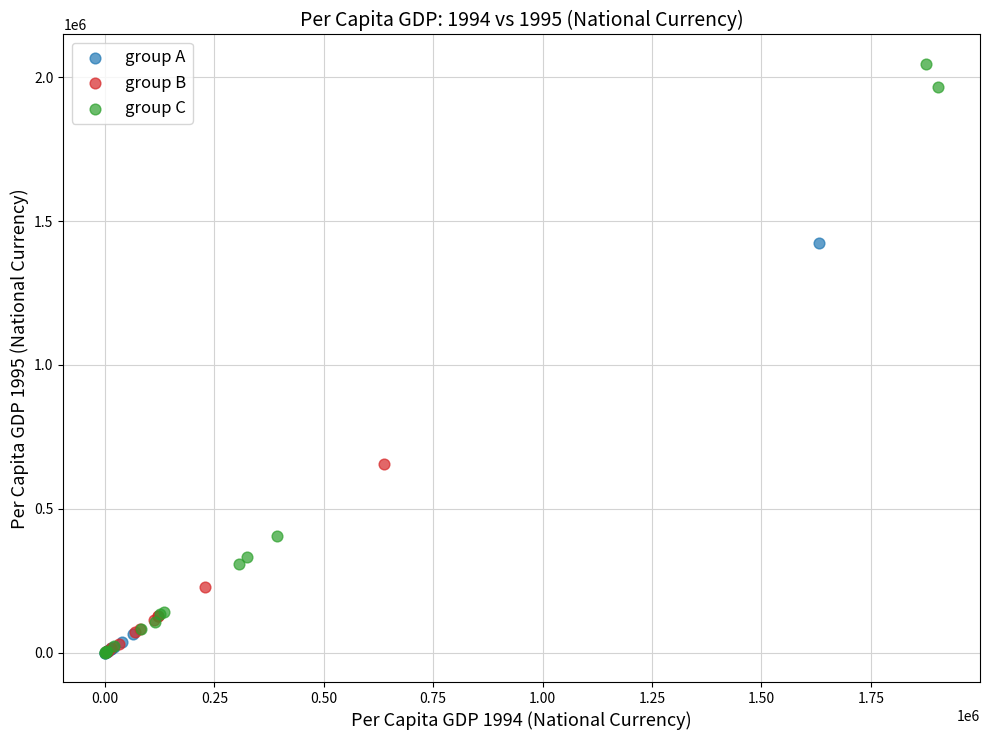

Which series reaches the maximum Y coordinate?

group C